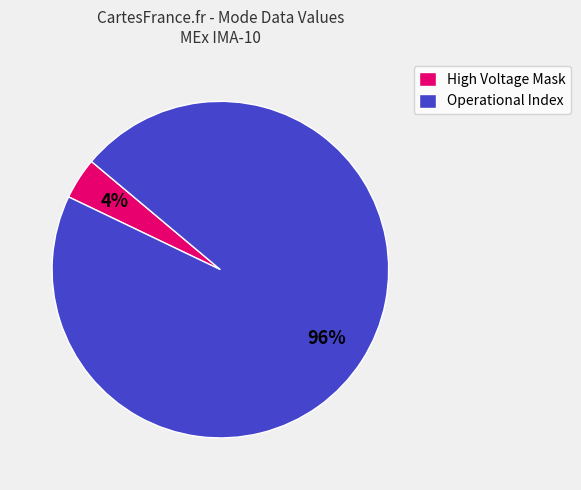

Which slice is the smallest?

High Voltage Mask